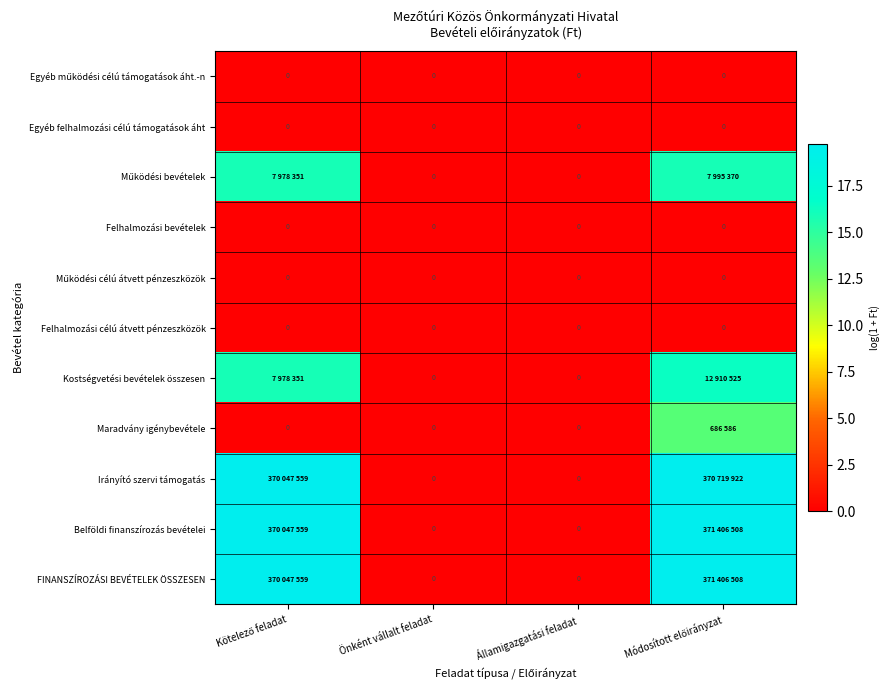

What is the total value across all series at Kötelező feladat?

91.0